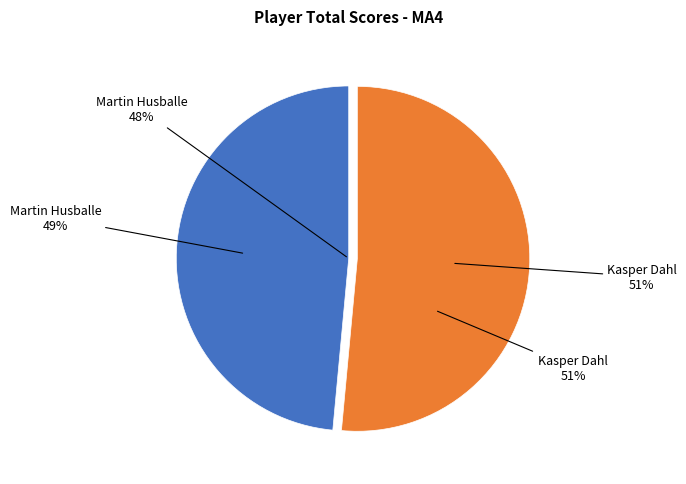

Which has a higher value, Martin Husballe or Kasper Dahl?

Kasper Dahl